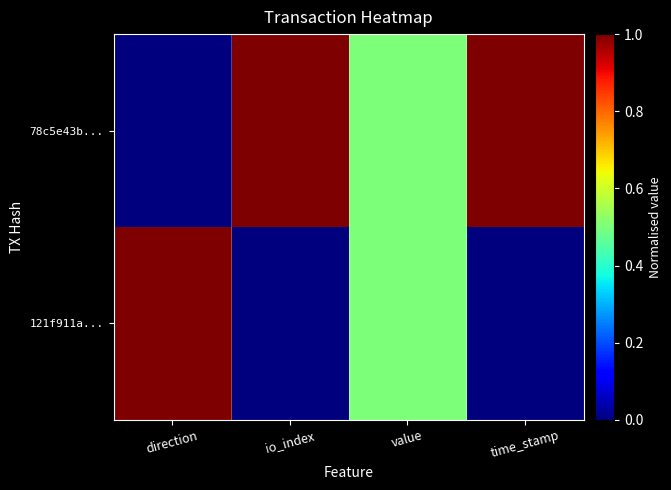

Between io_index and time_stamp, which is larger?

io_index